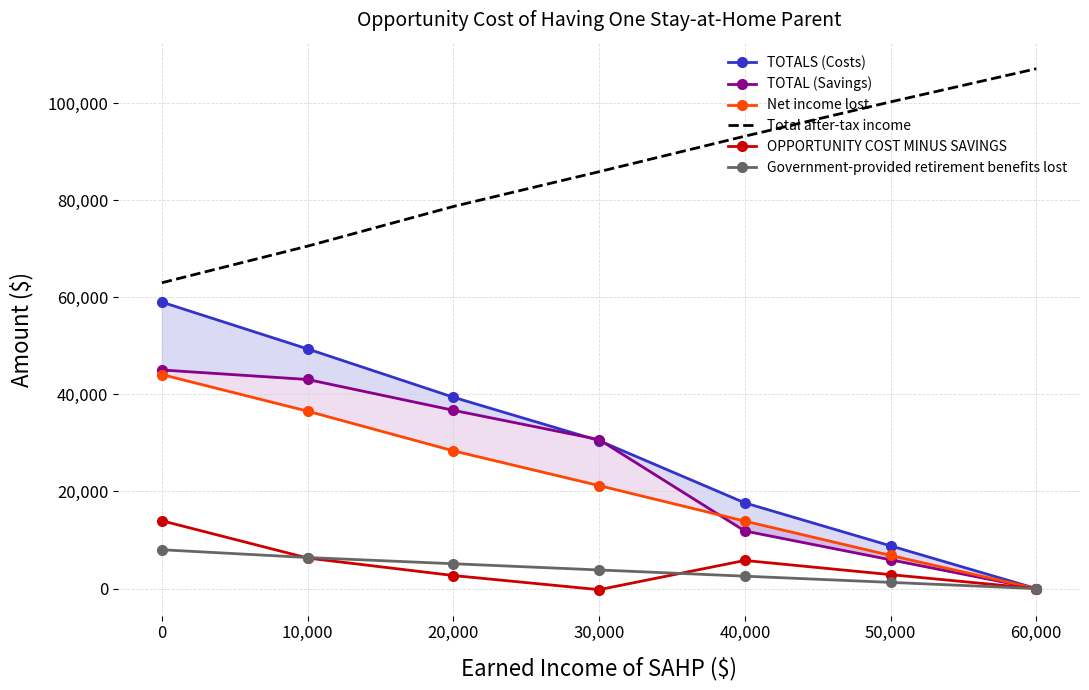

Is it true that OPPORTUNITY COST MINUS SAVINGS equals 6291.0 at 10,000?

True